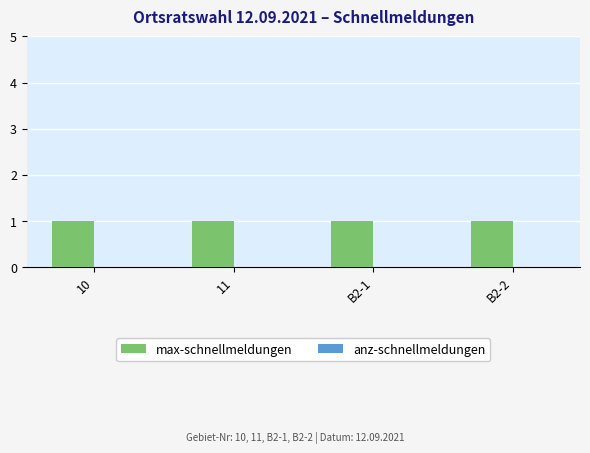

Reading right to left, what are all the values shown in this chart?

max-schnellmeldungen: 1	1	1	1
anz-schnellmeldungen: 0	0	0	0